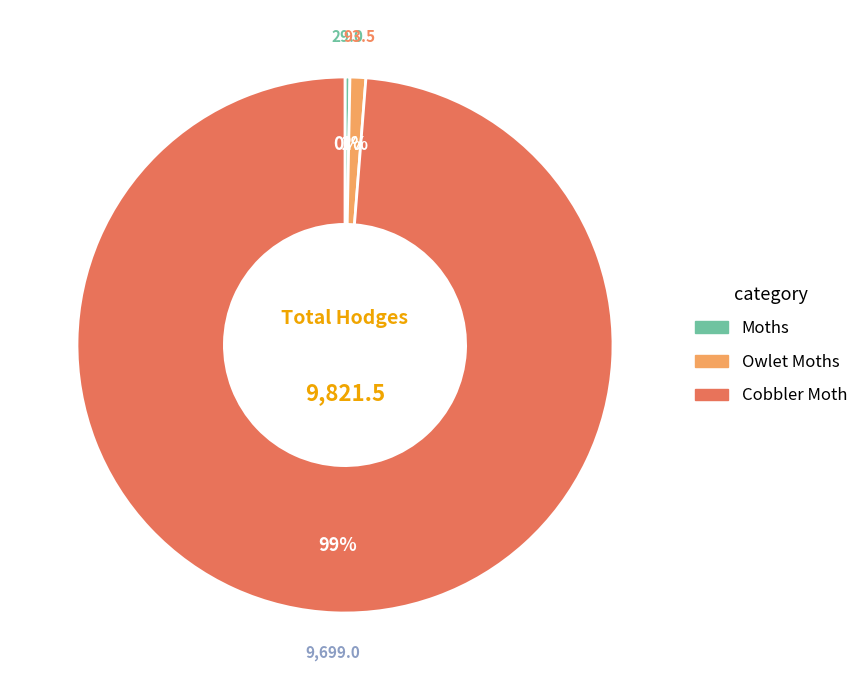

How many slices are in this pie chart?

3